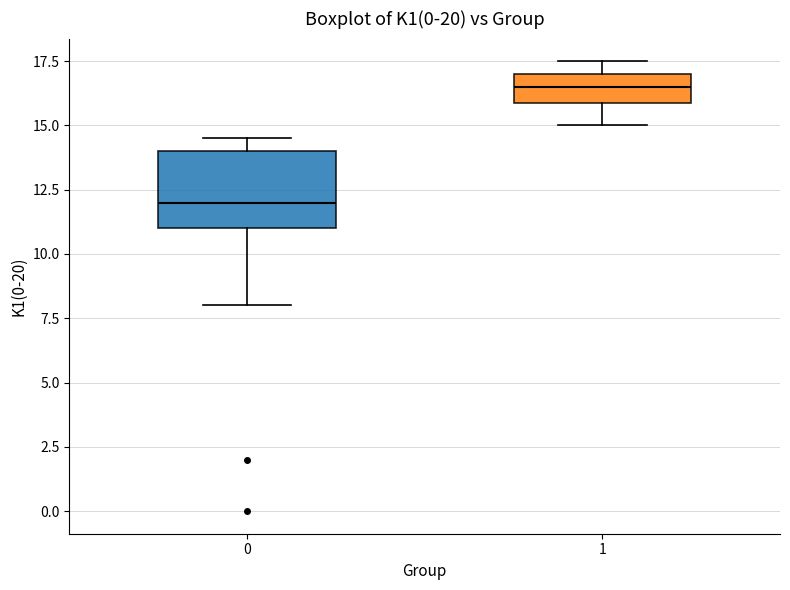

Comparing the boxes themselves (not the whiskers), which one is the tallest?

0